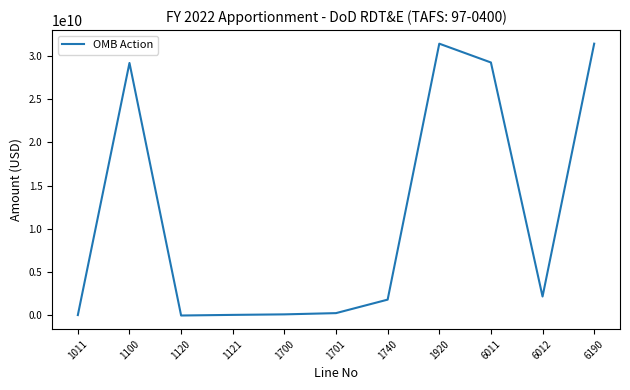

Count the number of data series in this chart.

1